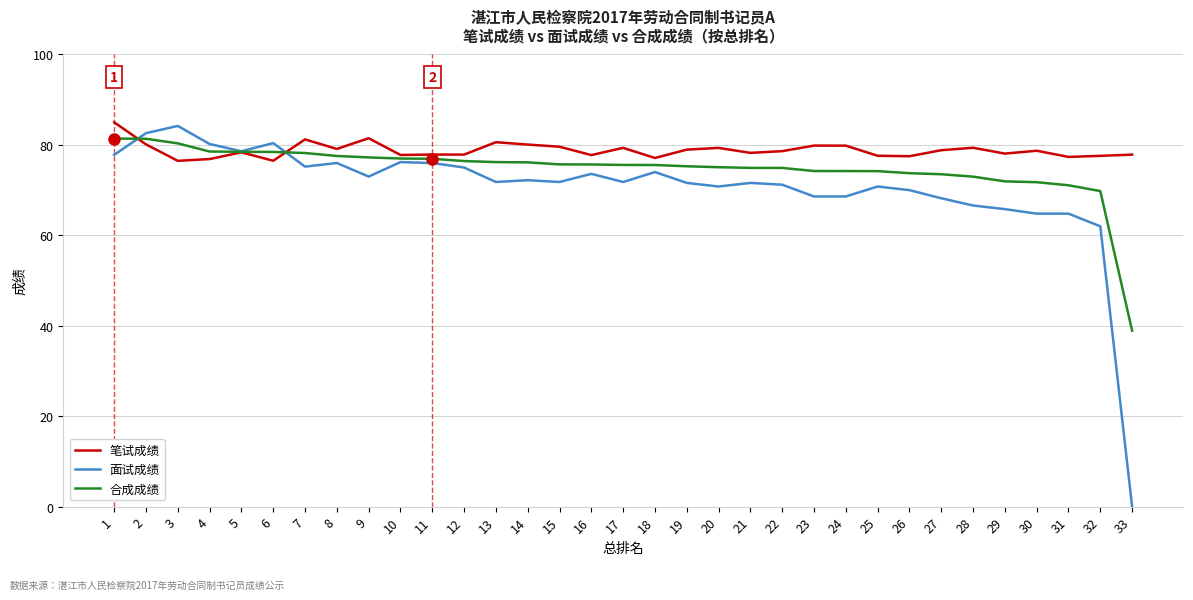

Which series has the largest range (max minus min)?

面试成绩